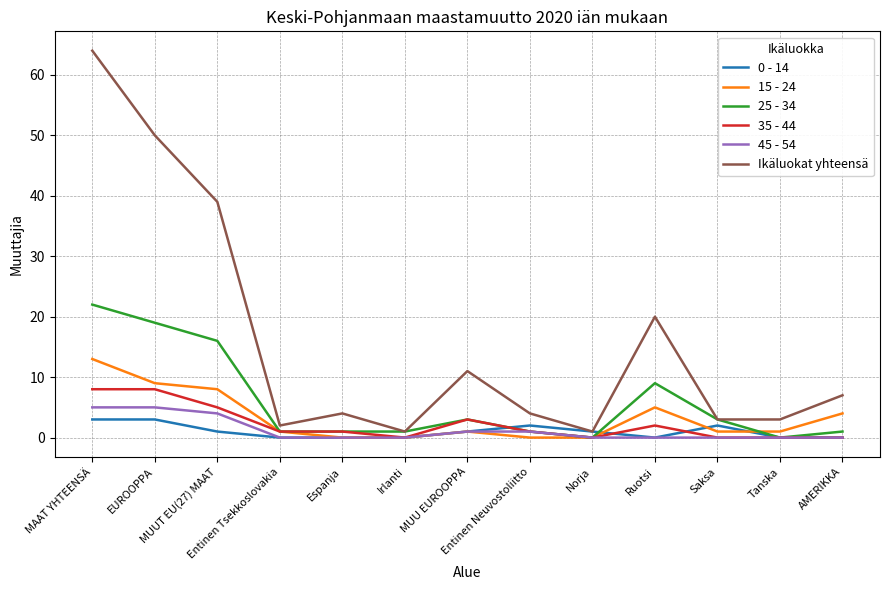

What is the maximum value shown in the chart?

64